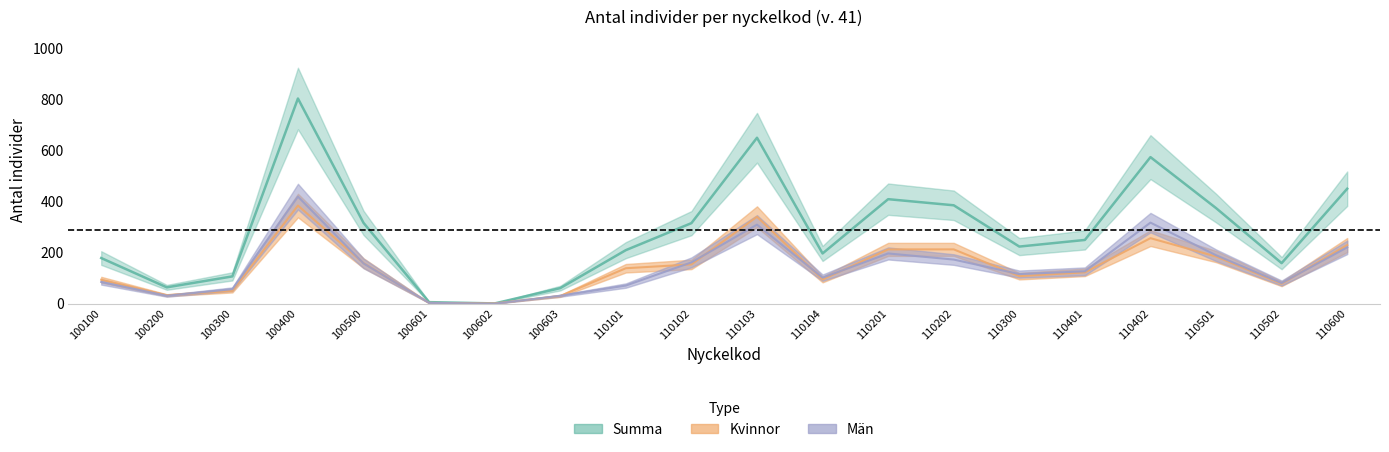

The value of Män at 100400 is 167. True or false?

False